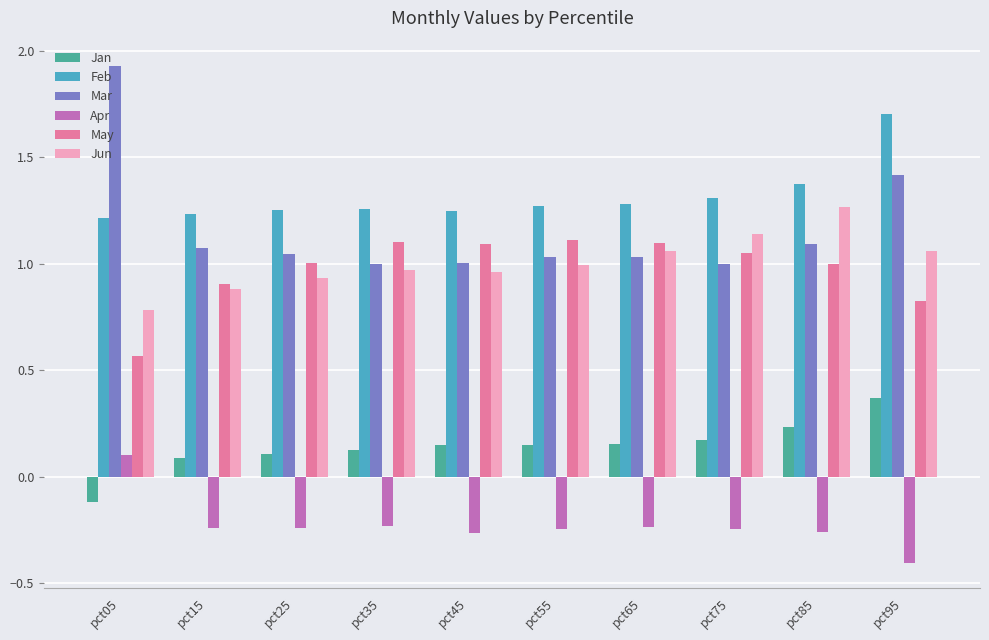

Which series has the largest range (max minus min)?

Mar